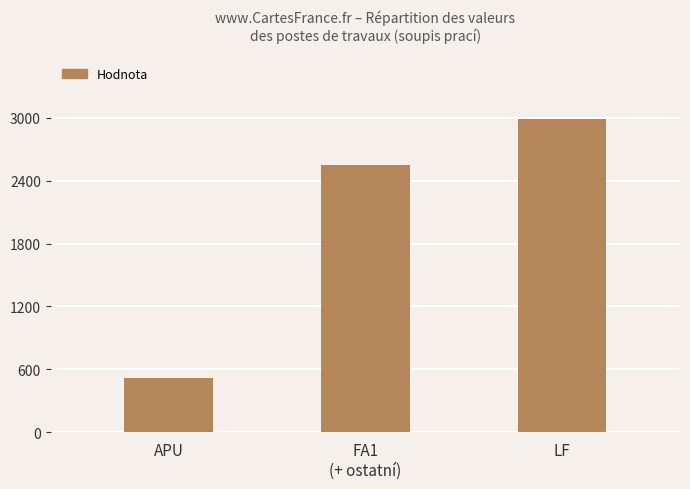

At which category does the chart reach its minimum across all series?

APU